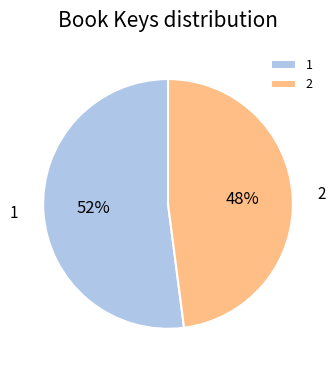

Which category has the smallest portion of the pie?

2